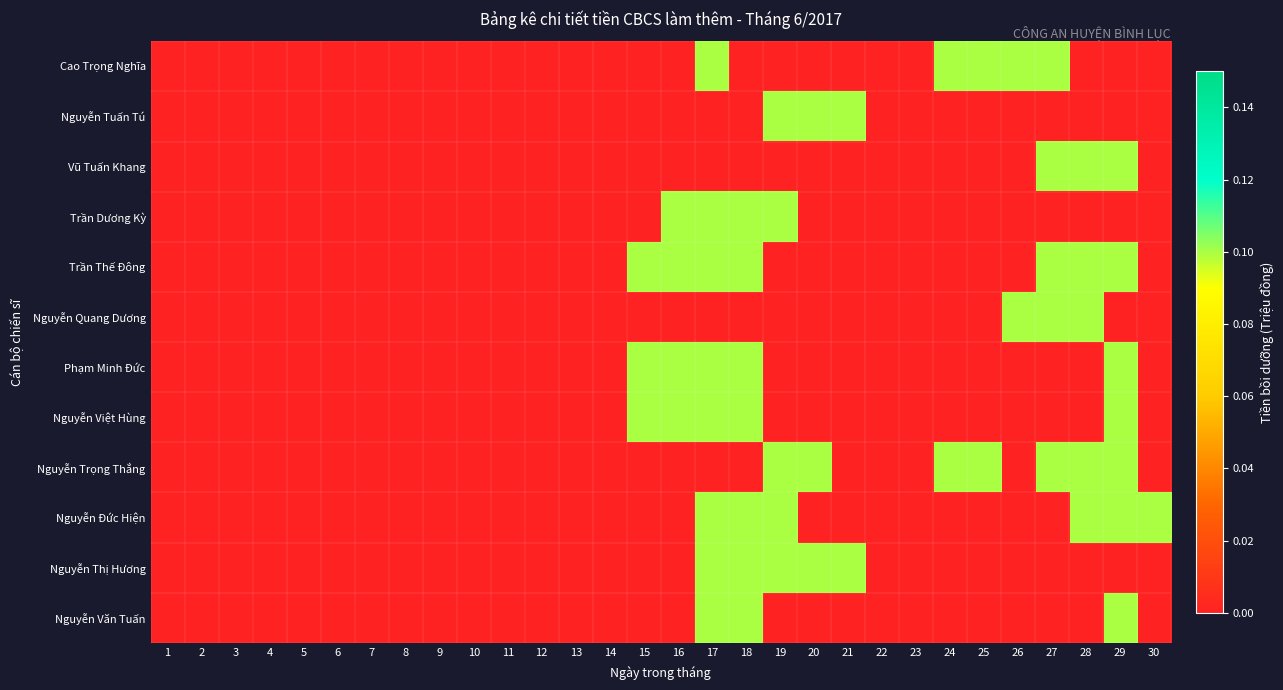

Which series changed the most between 22 and 24?

Cao Trọng Nghĩa